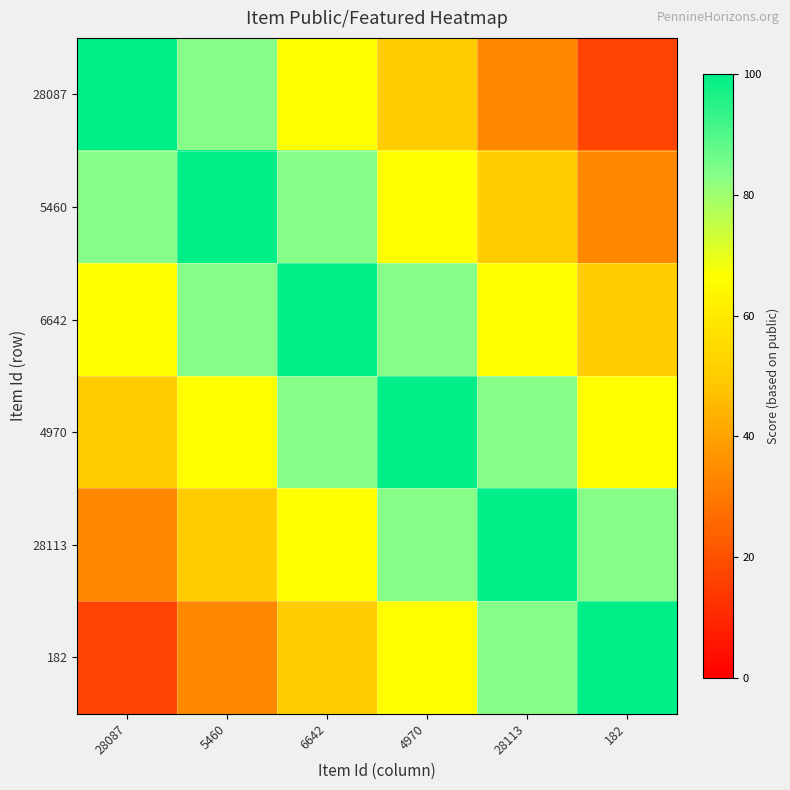

What is the difference between the highest and lowest values at 182?

83.3